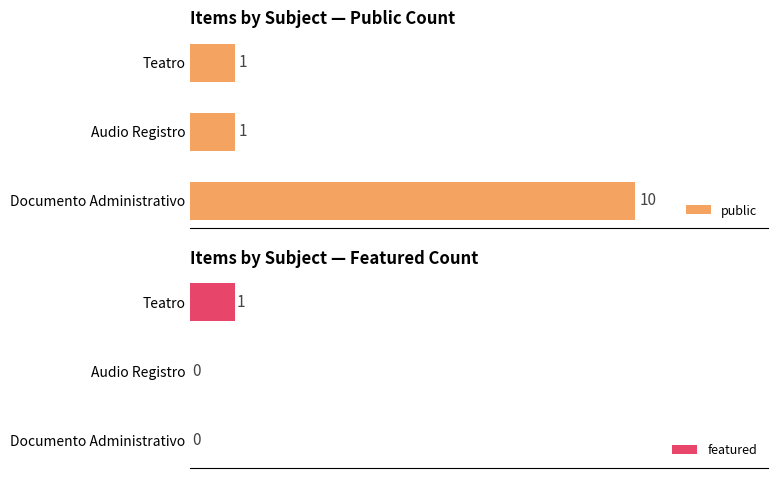

What is the highest value of the featured series?

1